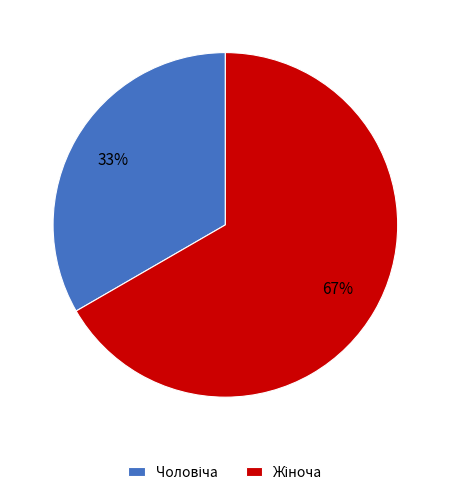

Is there a majority slice in this chart?

Yes